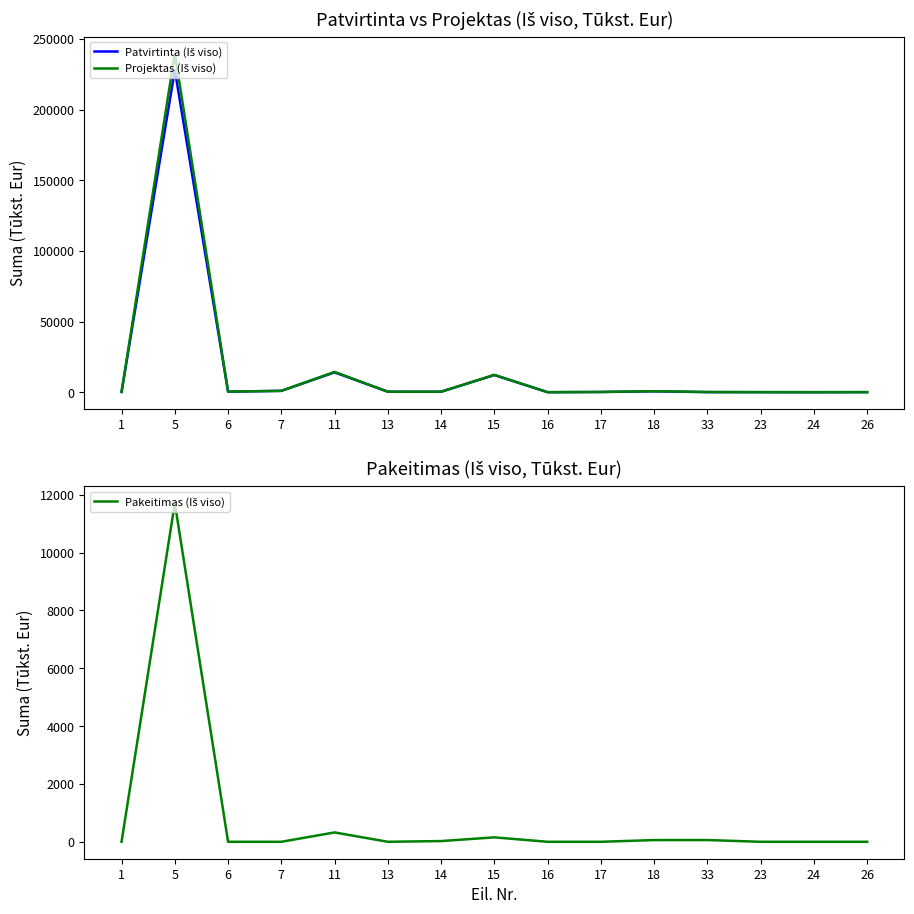

What is the label of the 3rd point from the right?

23